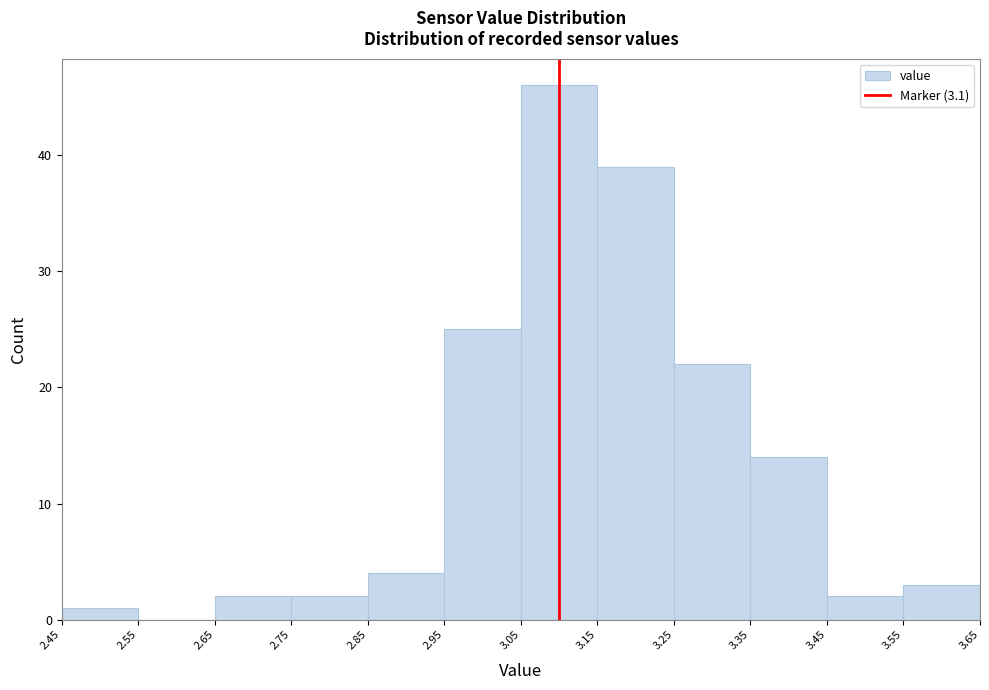

Over which range of the x-axis is the bar tallest?

3.05 to 3.15